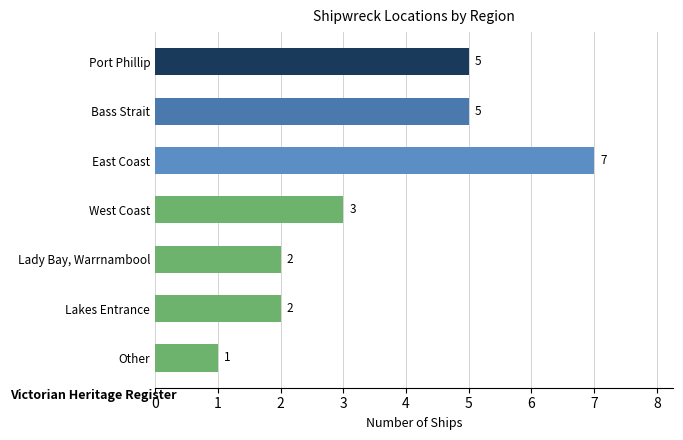

What is the ratio of the value at Lady Bay, Warrnambool to the value at West Coast?

0.7